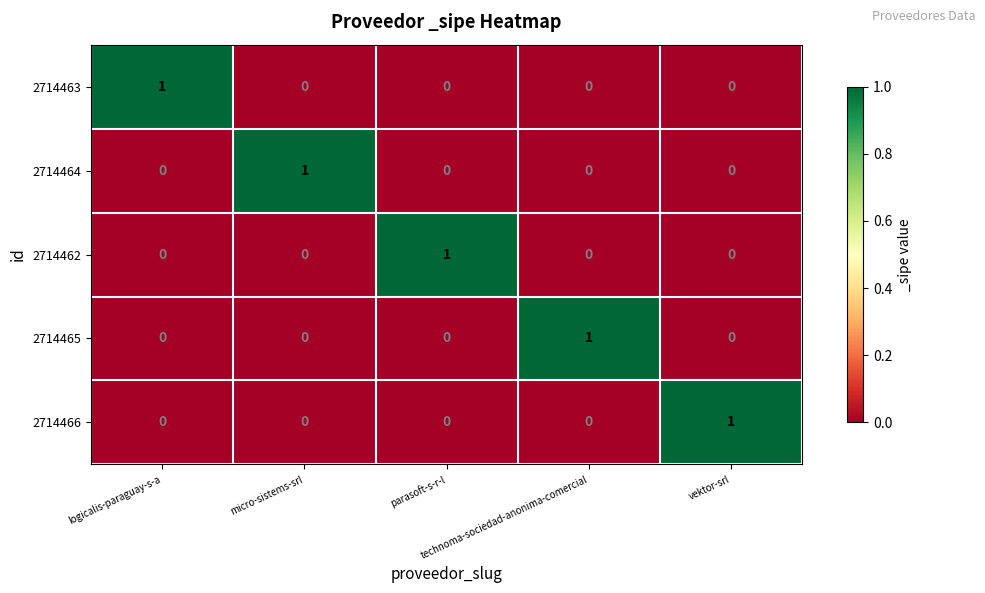

How many 2714462 values are between 0 and 1?

5